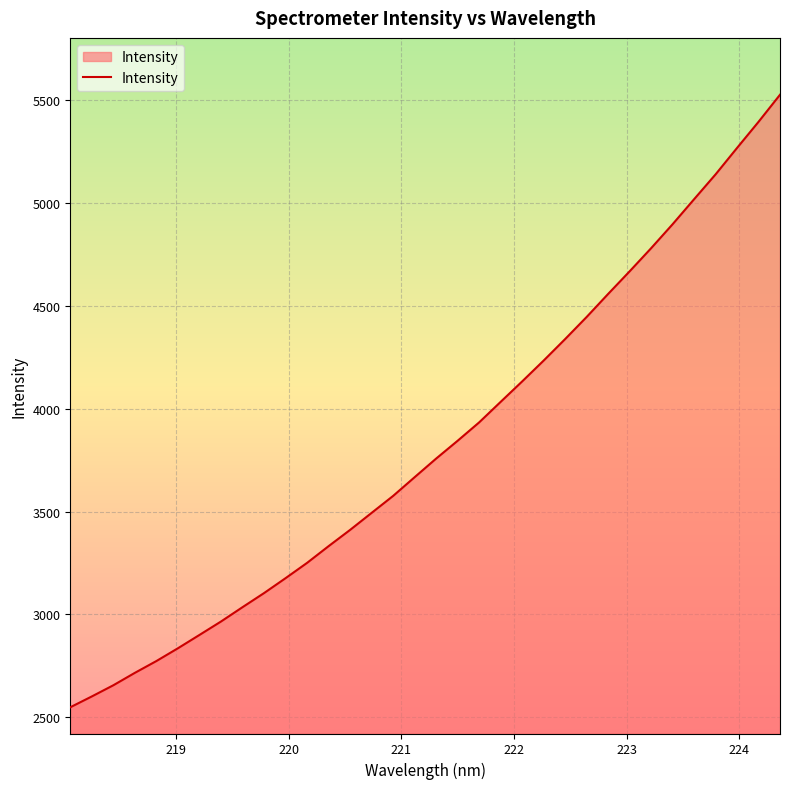

What is the smallest value displayed?

2549.0